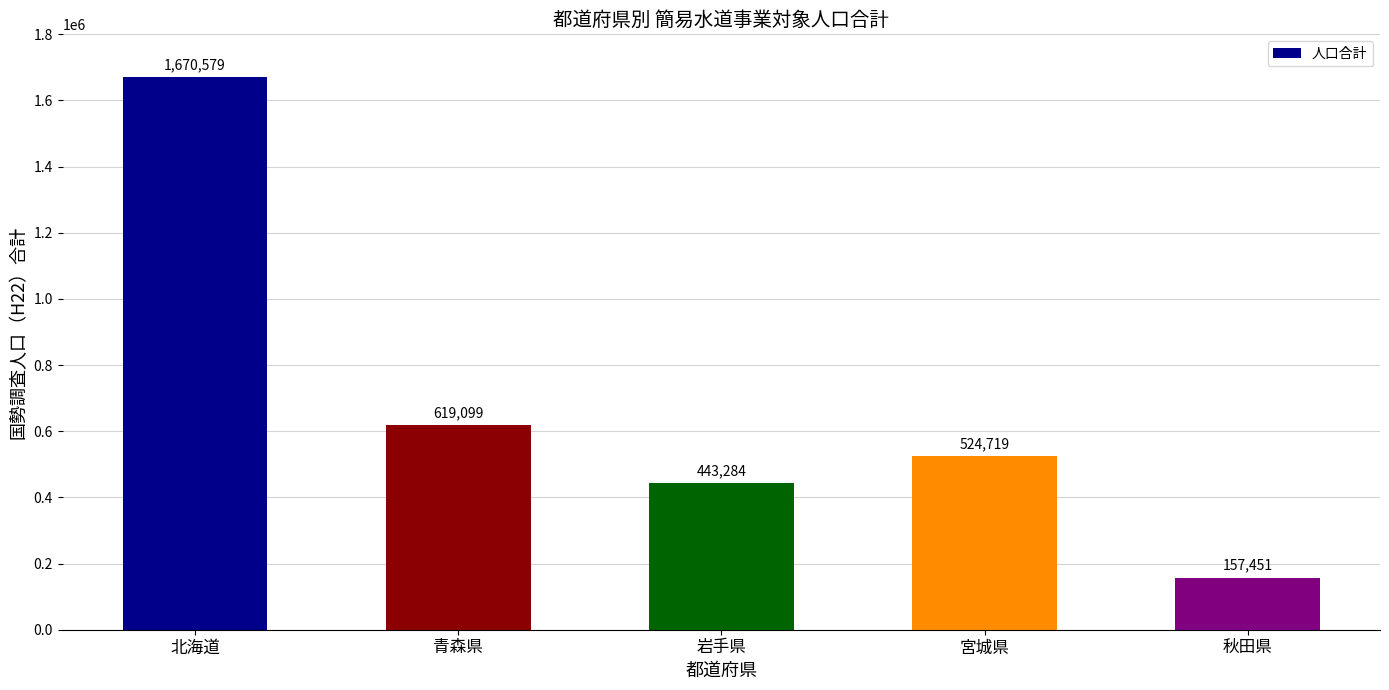

What is the approximate value at 宮城県, to the nearest 10?

524720